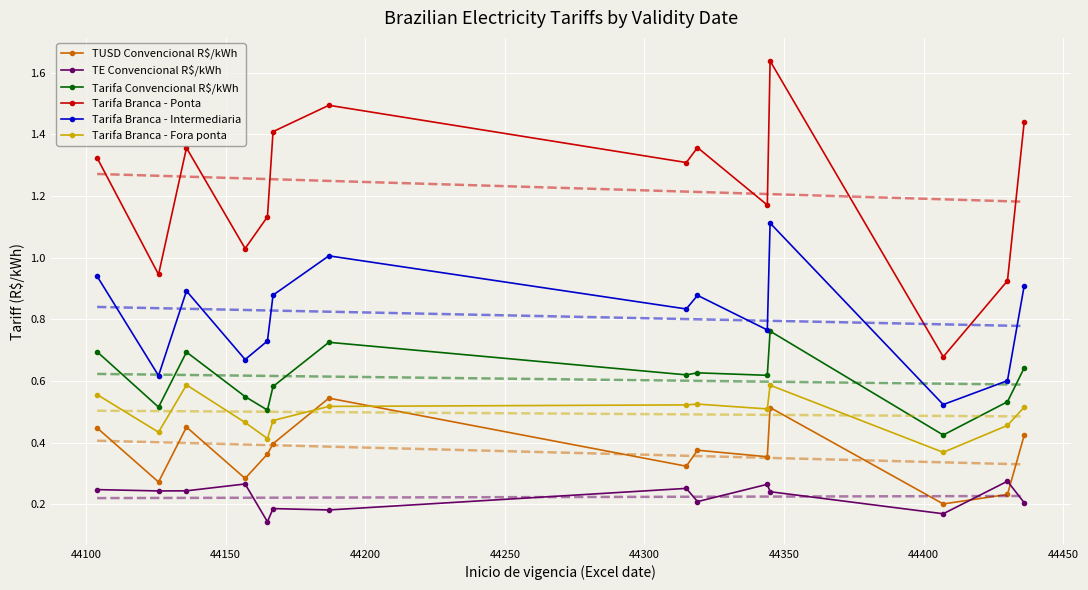

Reading left to right, what are all the values shown in this chart?

TUSD Convencional R$/kWh: 44104=0.4	44126=0.3	44136=0.5	44157=0.3	44165=0.4	44167=0.4	44187=0.5	44315=0.3	44319=0.4	44344=0.4	44345=0.5	44407=0.2	44430=0.2	44436=0.4
TE Convencional R$/kWh: 44104=0.2	44126=0.2	44136=0.2	44157=0.3	44165=0.1	44167=0.2	44187=0.2	44315=0.3	44319=0.2	44344=0.3	44345=0.2	44407=0.2	44430=0.3	44436=0.2
Tarifa Convencional R$/kWh: 44104=0.7	44126=0.5	44136=0.7	44157=0.5	44165=0.5	44167=0.6	44187=0.7	44315=0.6	44319=0.6	44344=0.6	44345=0.8	44407=0.4	44430=0.5	44436=0.6
Tarifa Branca - Ponta: 44104=1.3	44126=0.9	44136=1.4	44157=1.0	44165=1.1	44167=1.4	44187=1.5	44315=1.3	44319=1.4	44344=1.2	44345=1.6	44407=0.7	44430=0.9	44436=1.4
Tarifa Branca - Intermediaria: 44104=0.9	44126=0.6	44136=0.9	44157=0.7	44165=0.7	44167=0.9	44187=1.0	44315=0.8	44319=0.9	44344=0.8	44345=1.1	44407=0.5	44430=0.6	44436=0.9
Tarifa Branca - Fora ponta: 44104=0.6	44126=0.4	44136=0.6	44157=0.5	44165=0.4	44167=0.5	44187=0.5	44315=0.5	44319=0.5	44344=0.5	44345=0.6	44407=0.4	44430=0.5	44436=0.5